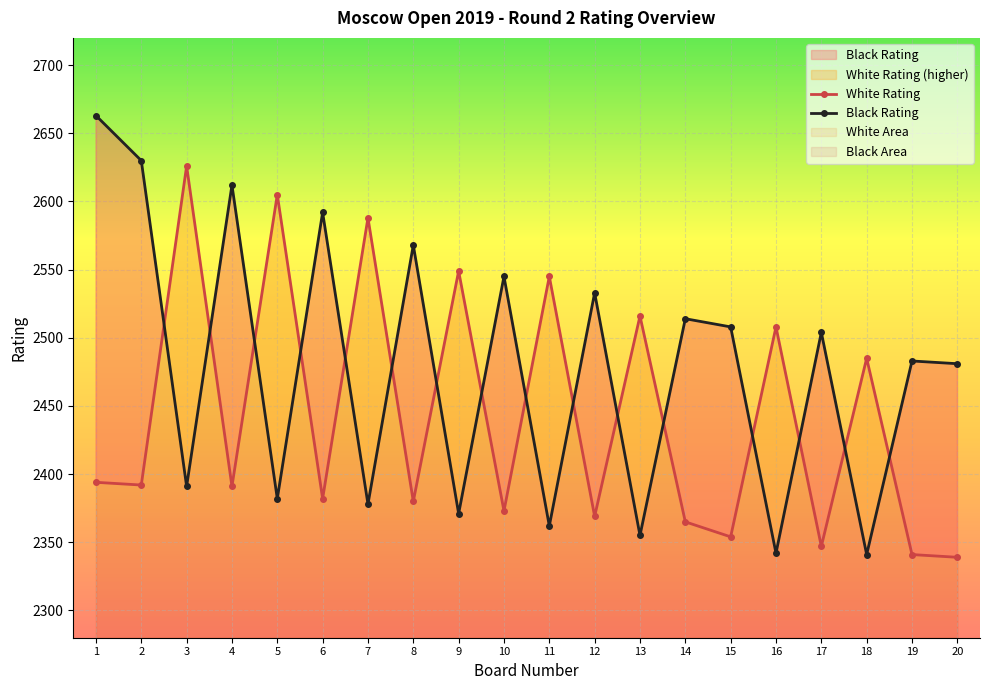

What is the sum of the Black Rating values at 17 and 7?

4882